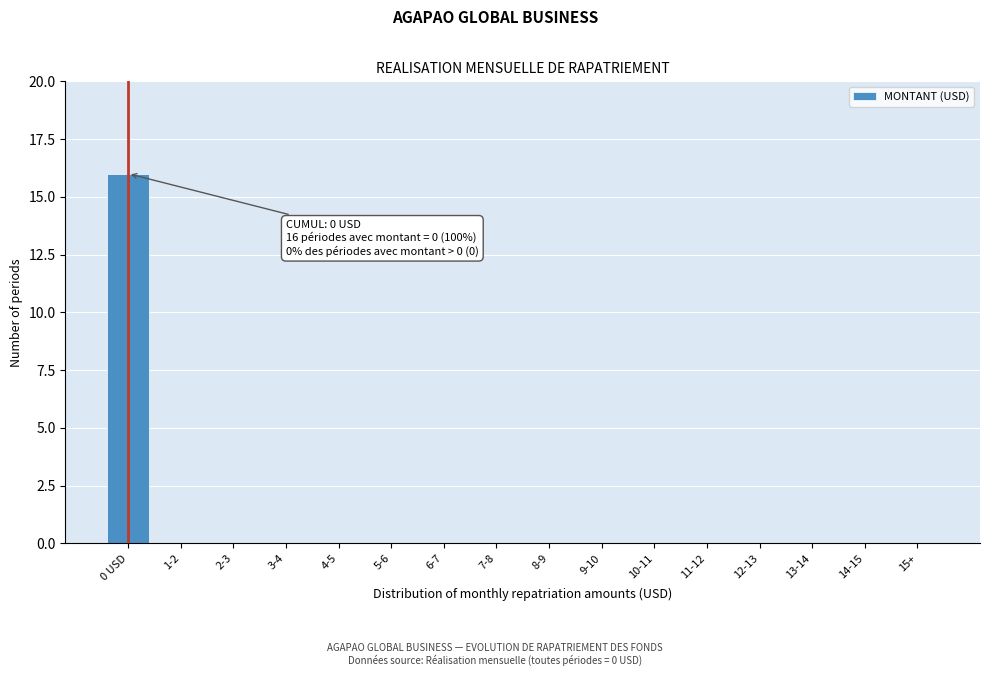

Reading left to right, extract all data points from this chart.

0 USD=16	1-2=0	2-3=0	3-4=0	4-5=0	5-6=0	6-7=0	7-8=0	8-9=0	9-10=0	10-11=0	11-12=0	12-13=0	13-14=0	14-15=0	15+=0